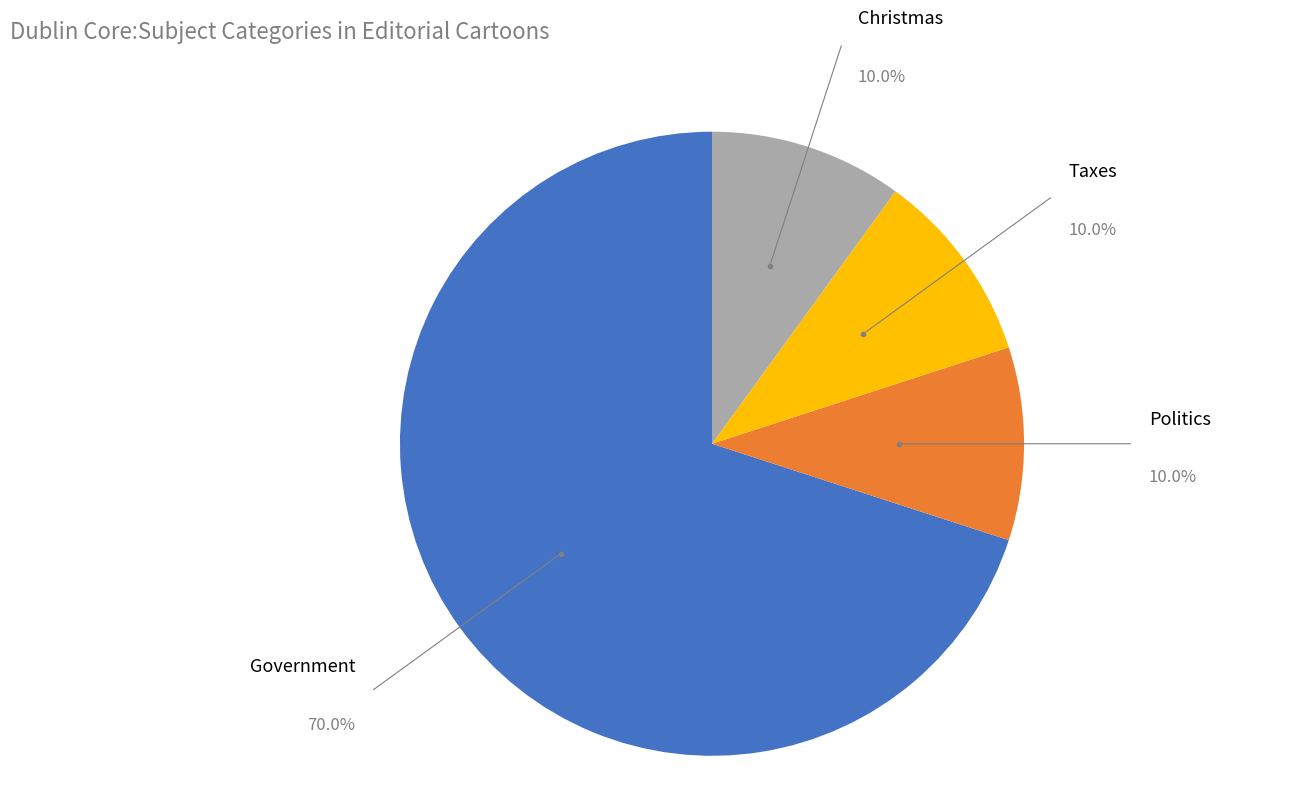

How many segments does this pie chart have?

4